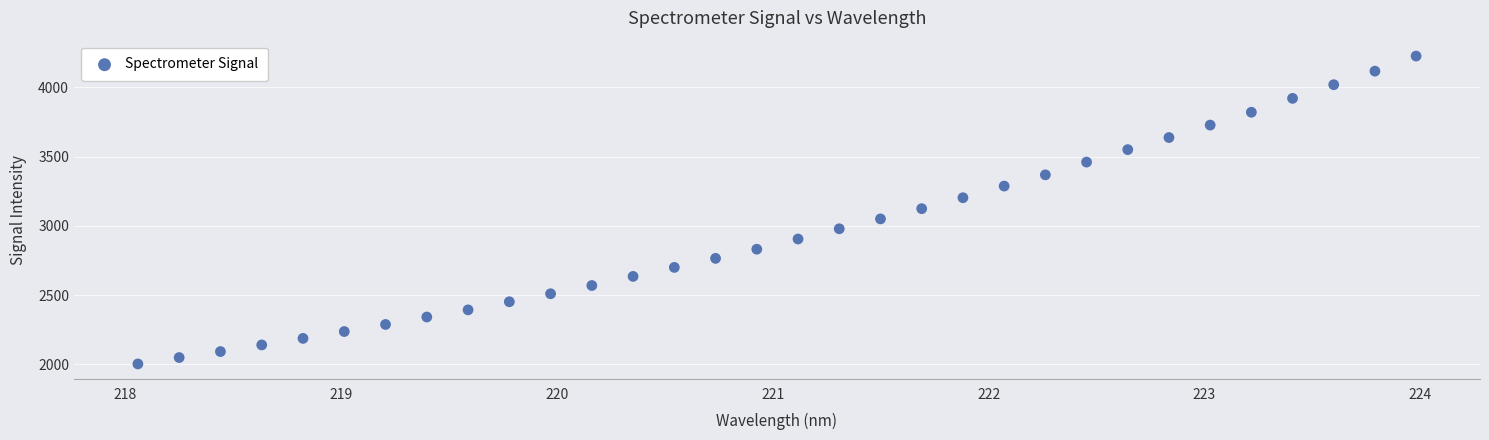

What is the range of Y values (max minus min)?

2224.1